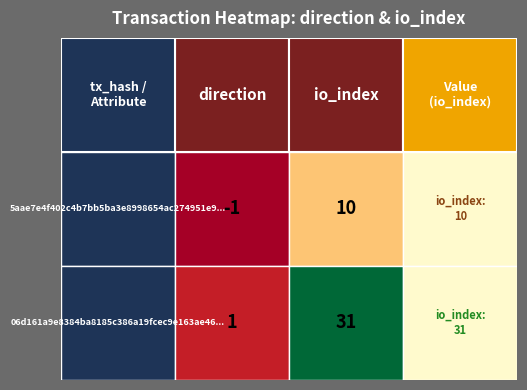

How many values in 5aae7e4f402c4b7bb5ba3e8998654ac274951e9 are above zero?

1